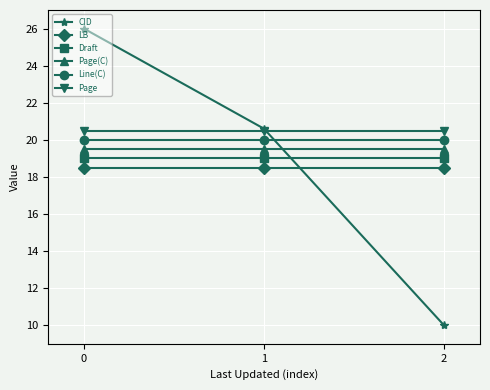

How many lines are shown in the chart?

6